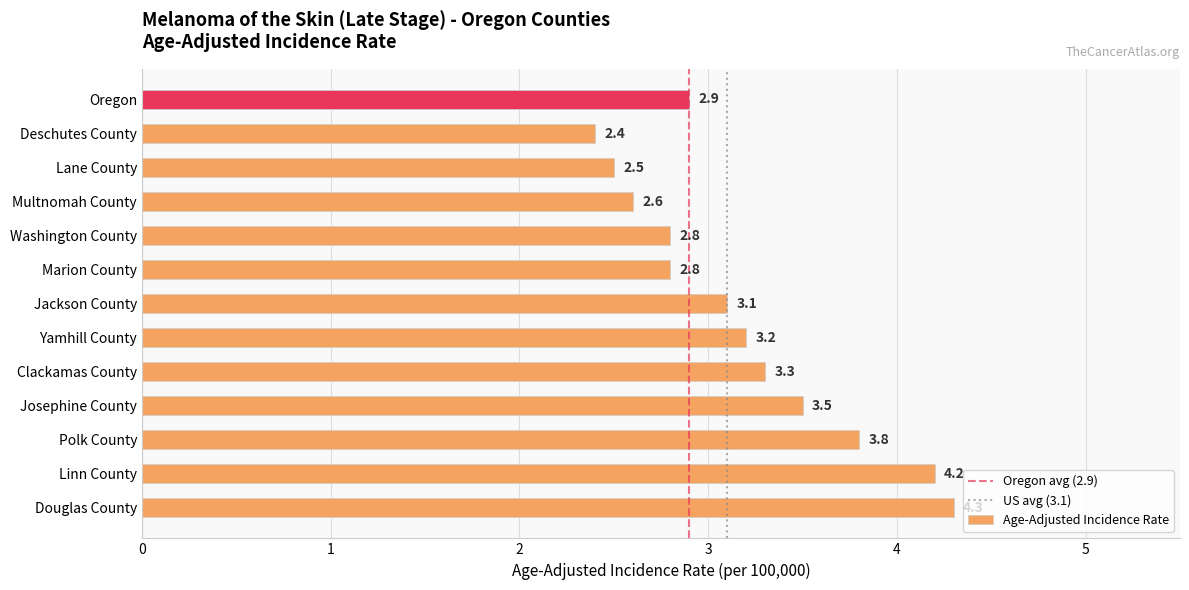

Reading bottom to top, list all the values displayed in this chart.

4.3	4.2	3.8	3.5	3.3	3.2	3.1	2.8	2.8	2.6	2.5	2.4	2.9